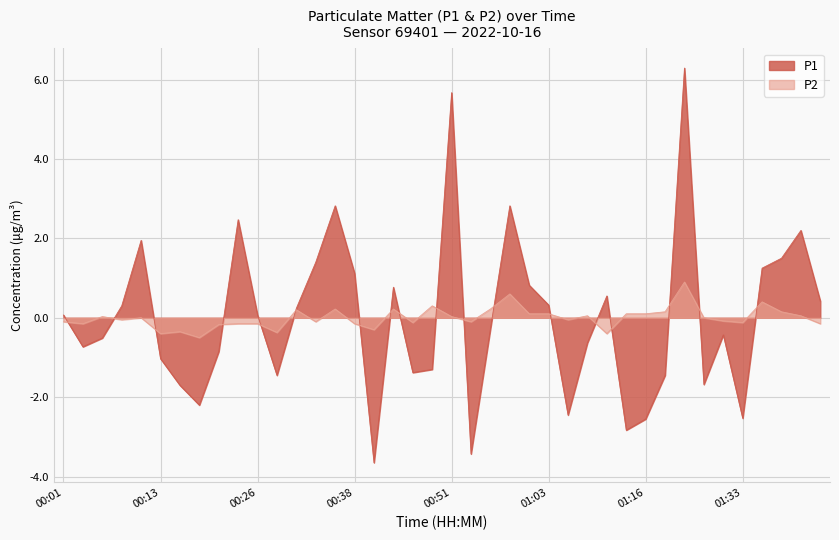

Which category has the highest value in the P1 series?

01:25